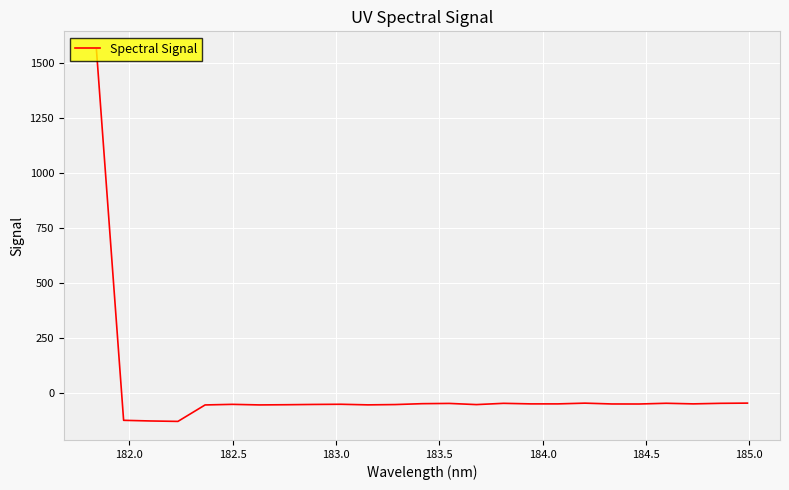

What is the difference between the maximum and minimum values?

1689.8